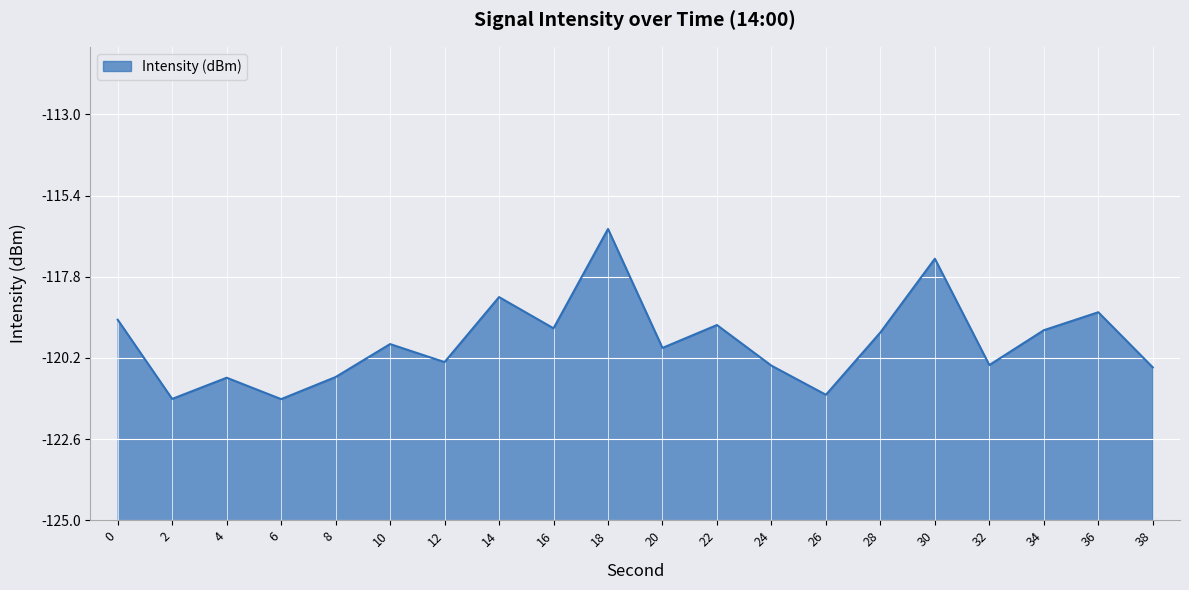

Does the chart display data point markers on the line(s)?

No